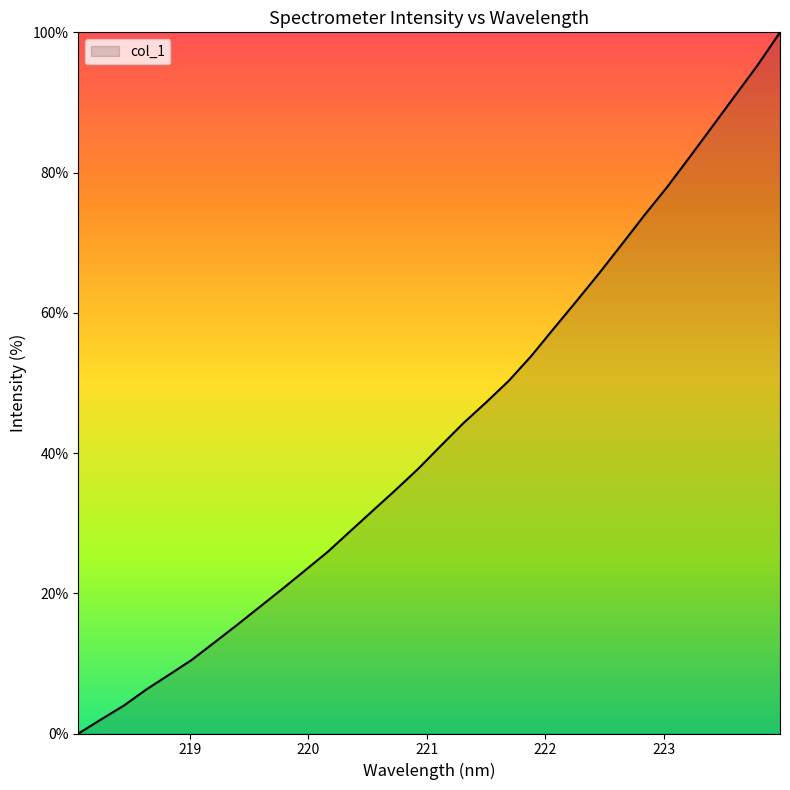

What is the difference between the maximum and minimum values?

100.0